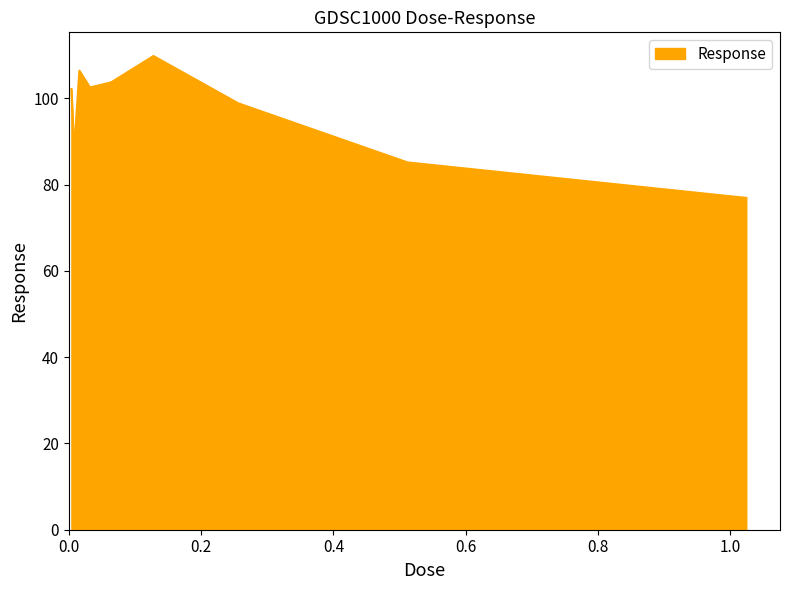

What is the difference between the second highest and second lowest values?

21.3